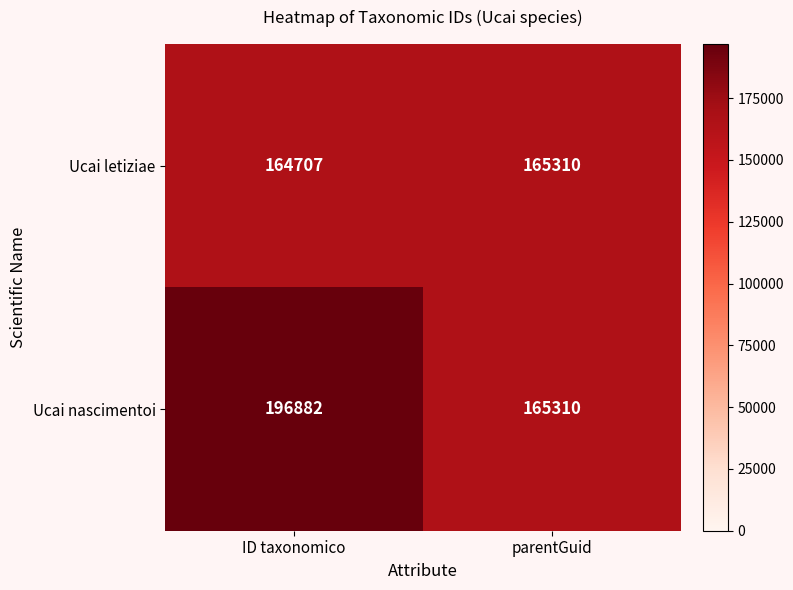

Reading right to left, transcribe all the data shown in this chart.

Ucai letiziae: 165310	164707
Ucai nascimentoi: 165310	196882